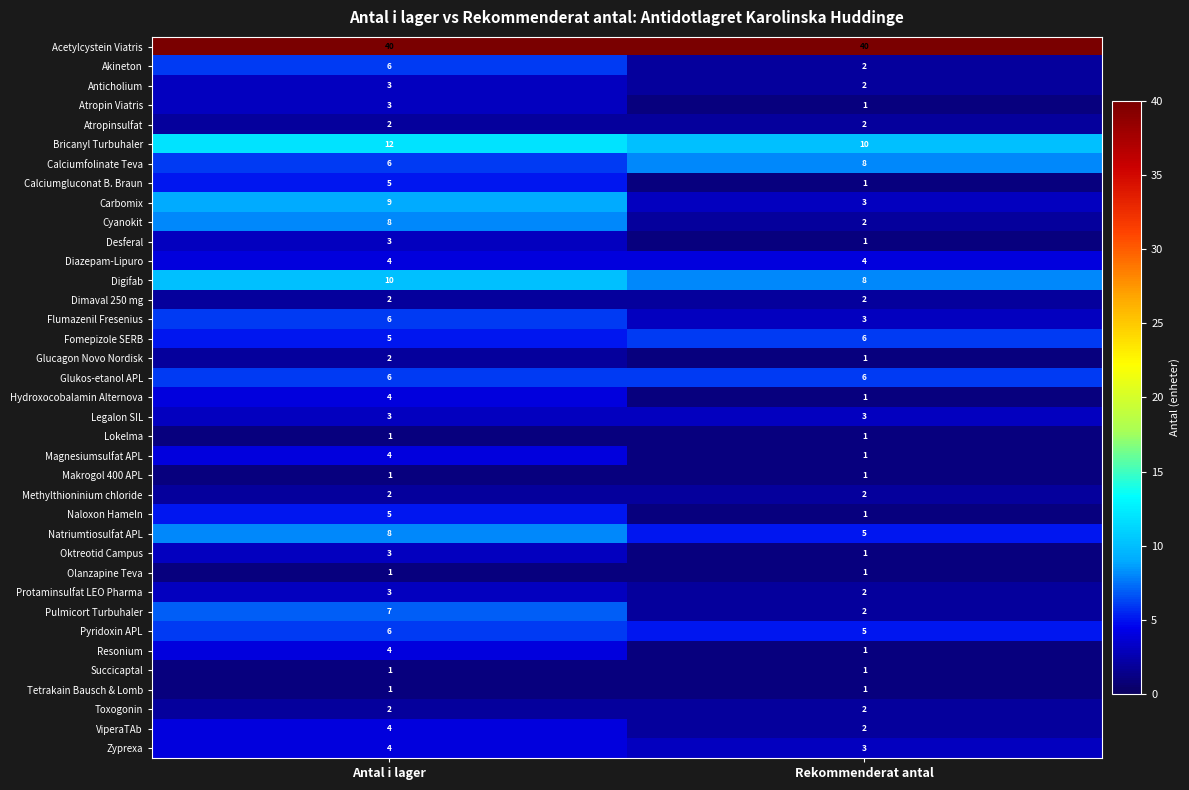

At which label is Anticholium closest to 2?

Rekommenderat antal